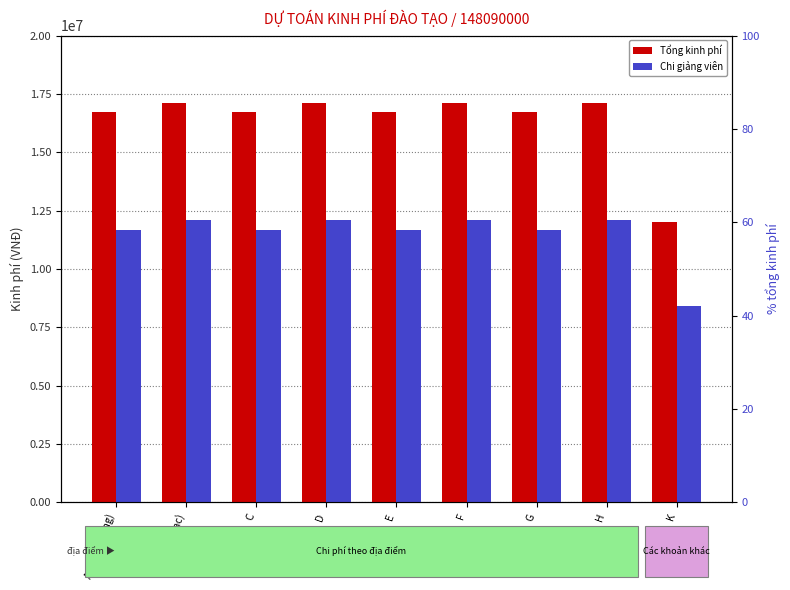

What is the value of the Tổng kinh phí (VNĐ) bar at the 5th from the left?

16720000.0